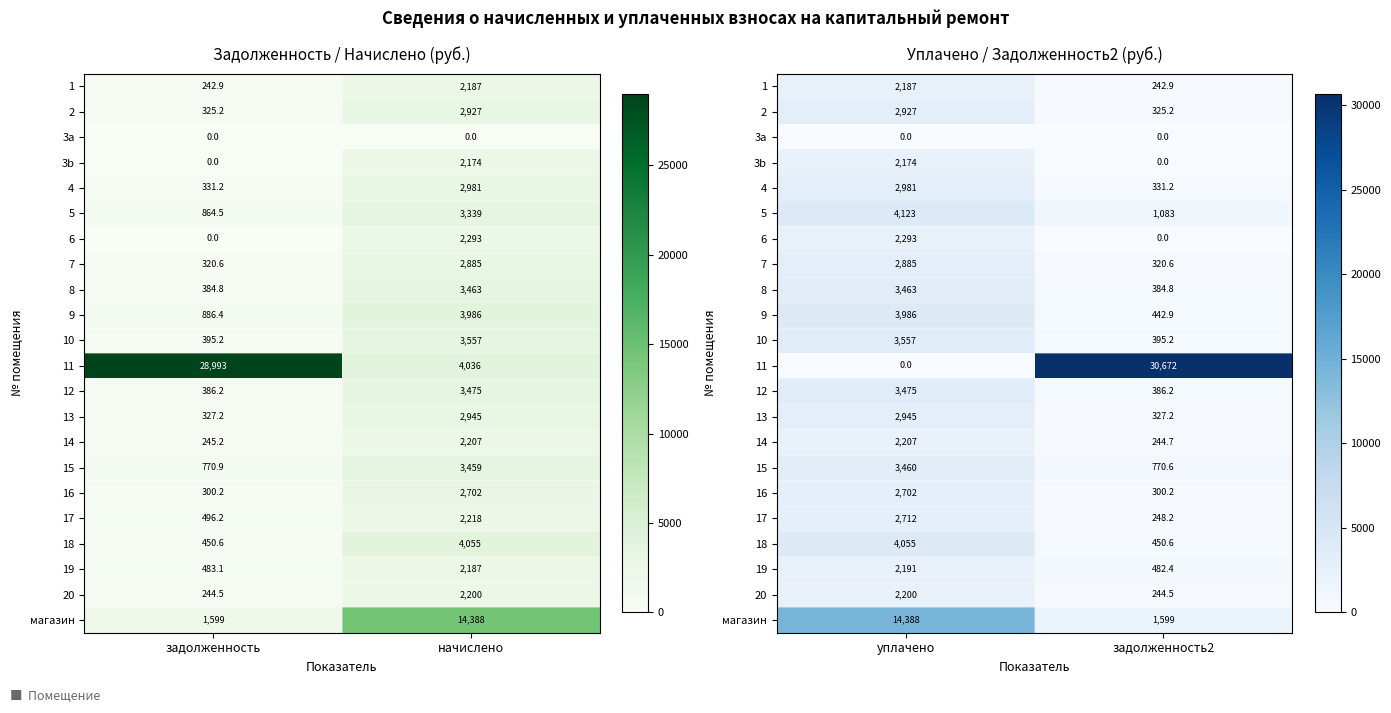

The 11 series shows -11477.7 at уплачено. True or false?

False